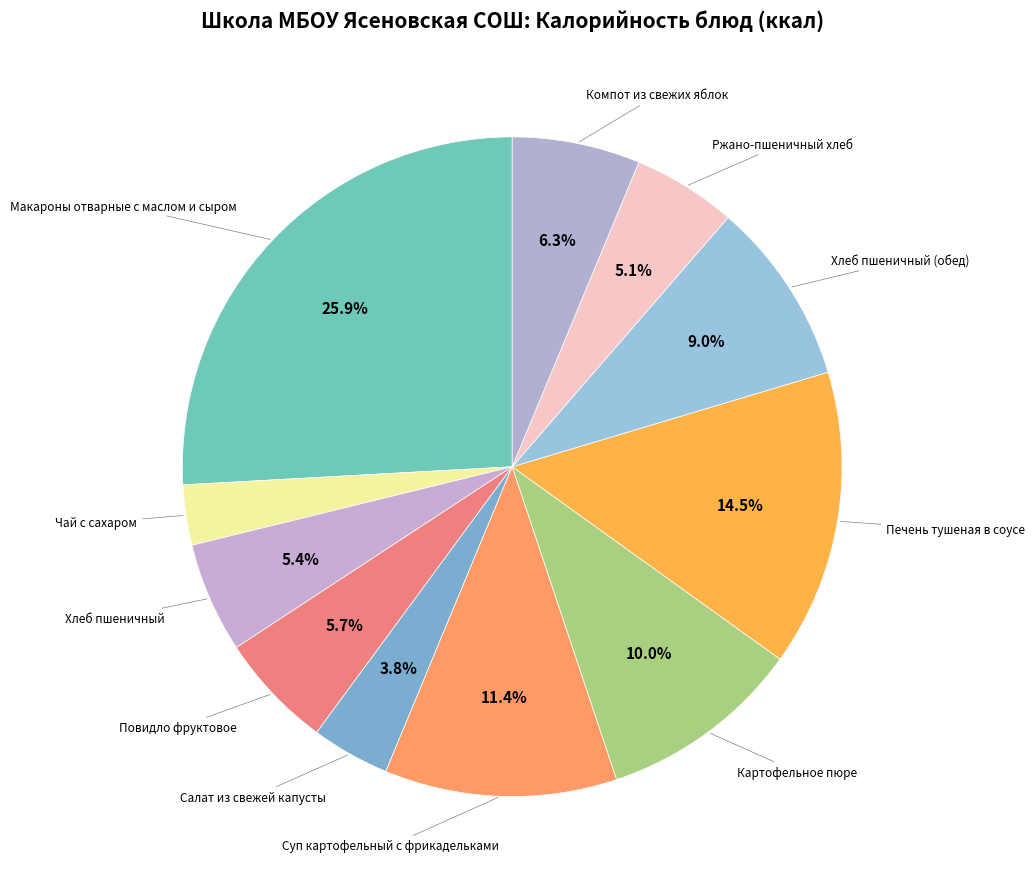

Rank the categories by value from lowest to highest.

Чай с сахаром, Салат из свежей капусты, Ржано-пшеничный хлеб, Хлеб пшеничный, Повидло фруктовое, Компот из свежих яблок, Хлеб пшеничный (обед), Картофельное пюре, Суп картофельный с фрикадельками, Печень тушеная в соусе, Макароны отварные с маслом и сыром